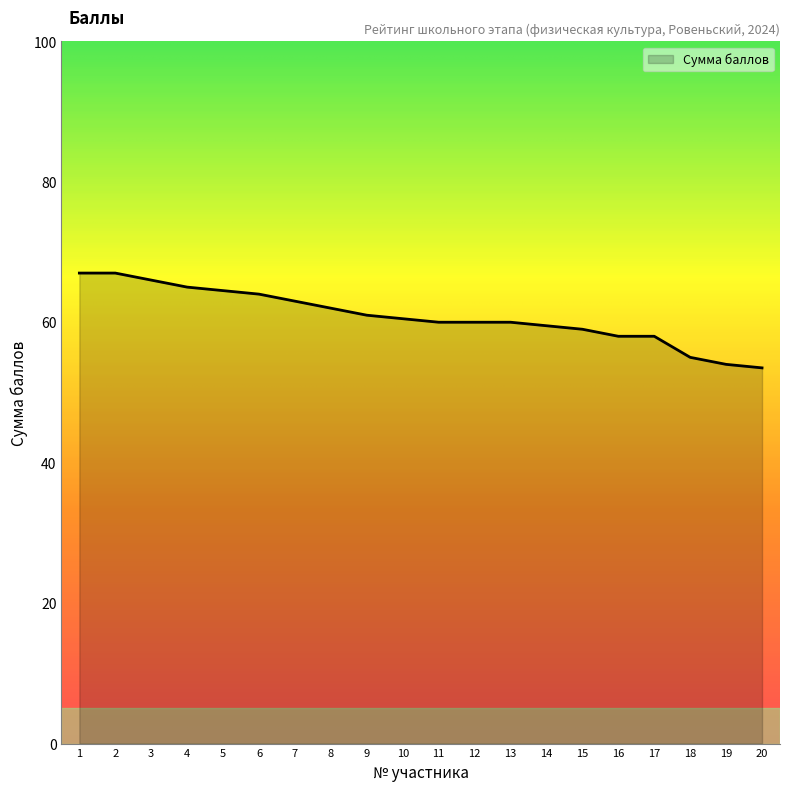

Reading left to right, what are all the values shown in this chart?

67.0	67.0	66.0	65.0	64.5	64.0	63.0	62.0	61.0	60.5	60.0	60.0	60.0	59.5	59.0	58.0	58.0	55.0	54.0	53.5